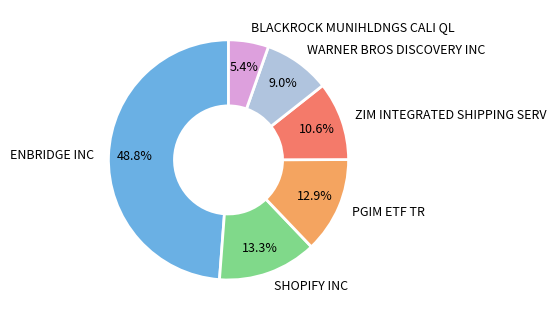

To the nearest percent, what portion does ENBRIDGE INC represent?

49%